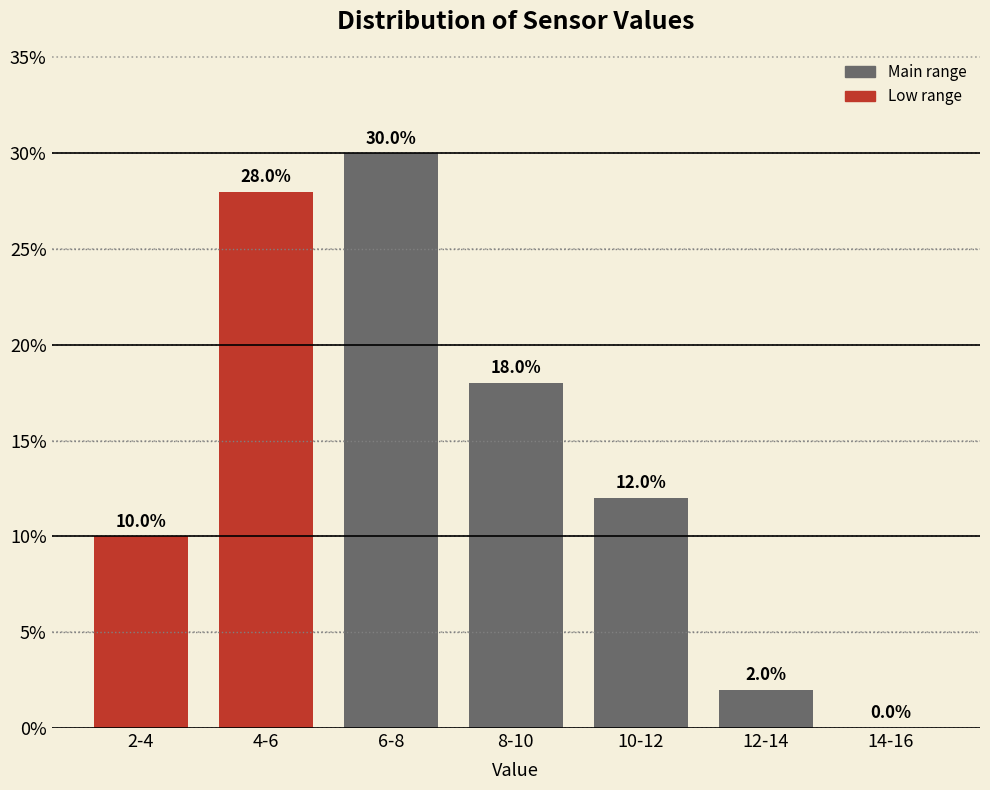

Reading left to right, what are all the values shown in this chart?

2-4=10.0	4-6=28.0	6-8=30.0	8-10=18.0	10-12=12.0	12-14=2.0	14-16=0.0